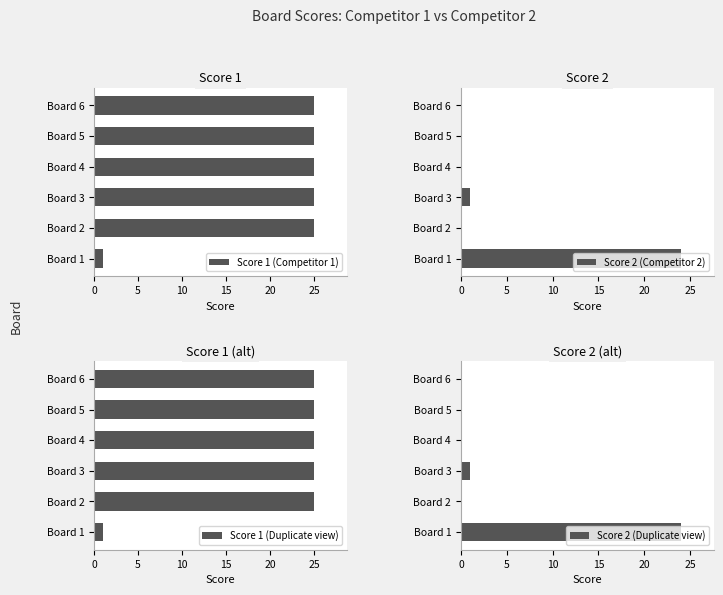

How many values in the Score 2 (Competitor 2) series exceed 0?

2